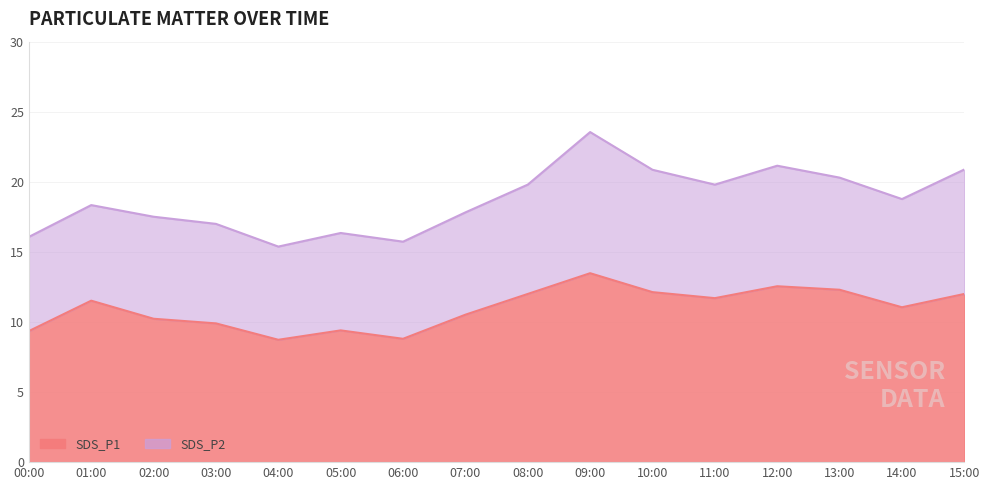

How many points are lower than both their immediate neighbors (excluding endpoints)?

4